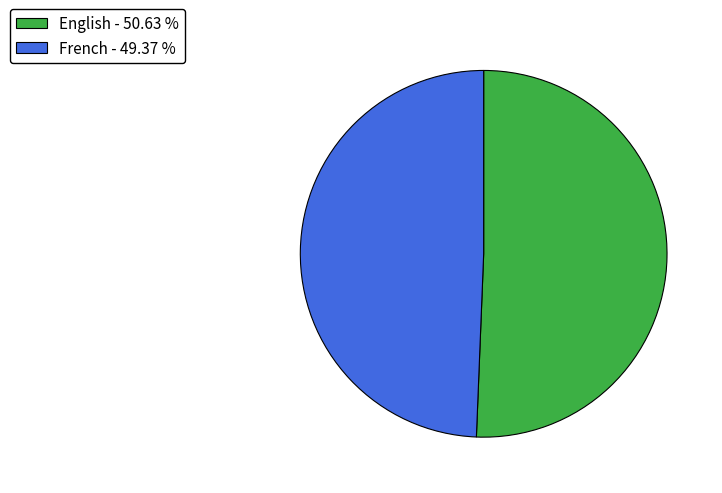

Between English - 50.63 % and French - 49.37 %, which is larger?

English - 50.63 %